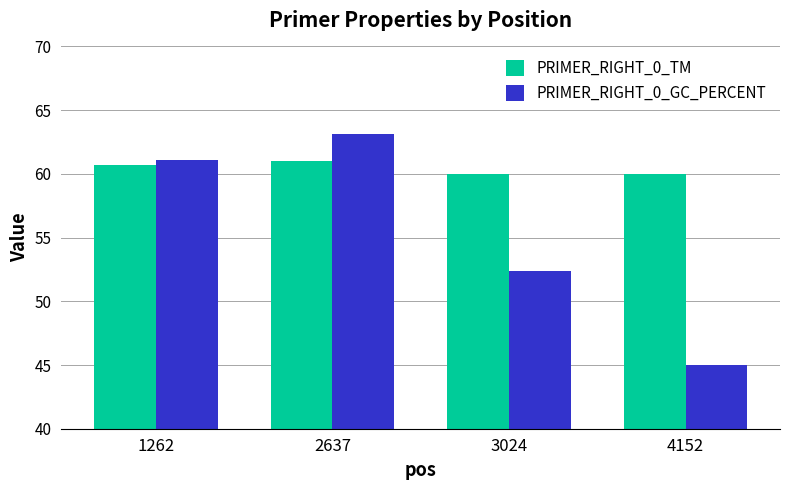

Where is PRIMER_RIGHT_0_GC_PERCENT nearest to the value 54?

3024